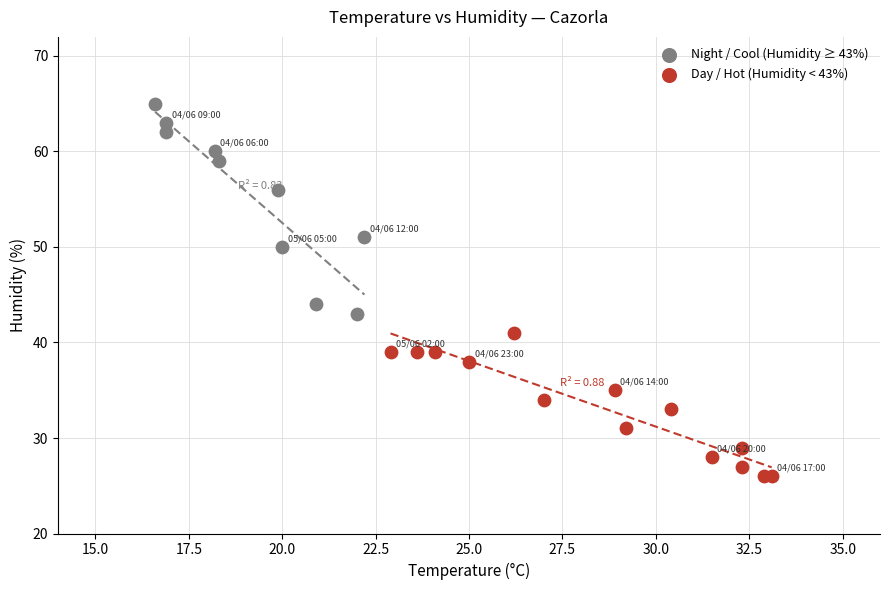

Which series reaches the maximum Y coordinate?

Night / Cool (Humidity ≥ 43%)